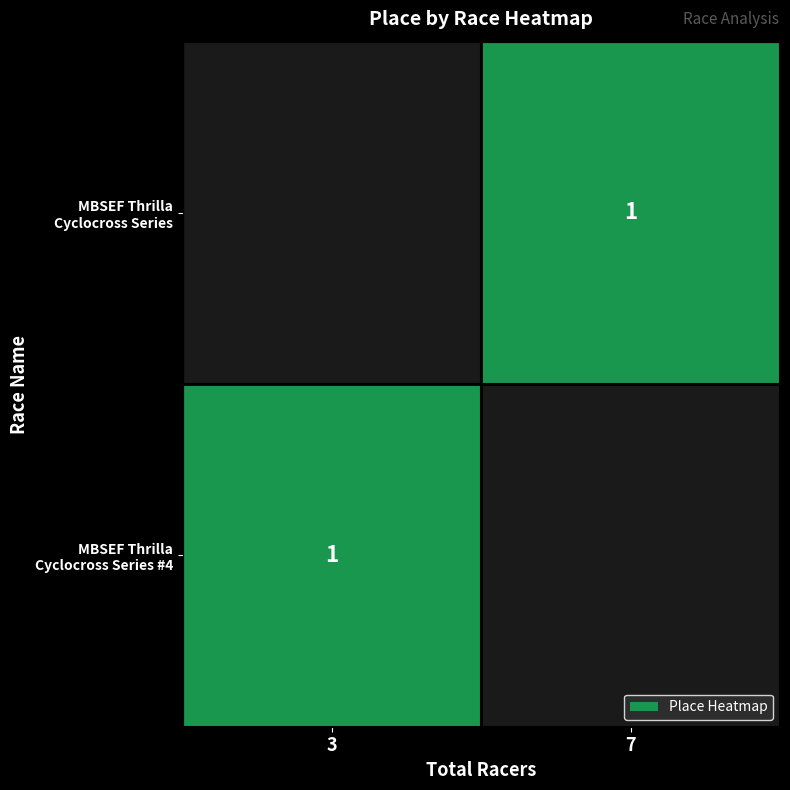

At which label does MBSEF Thrilla Cyclocross Series #4 reach its minimum?

3